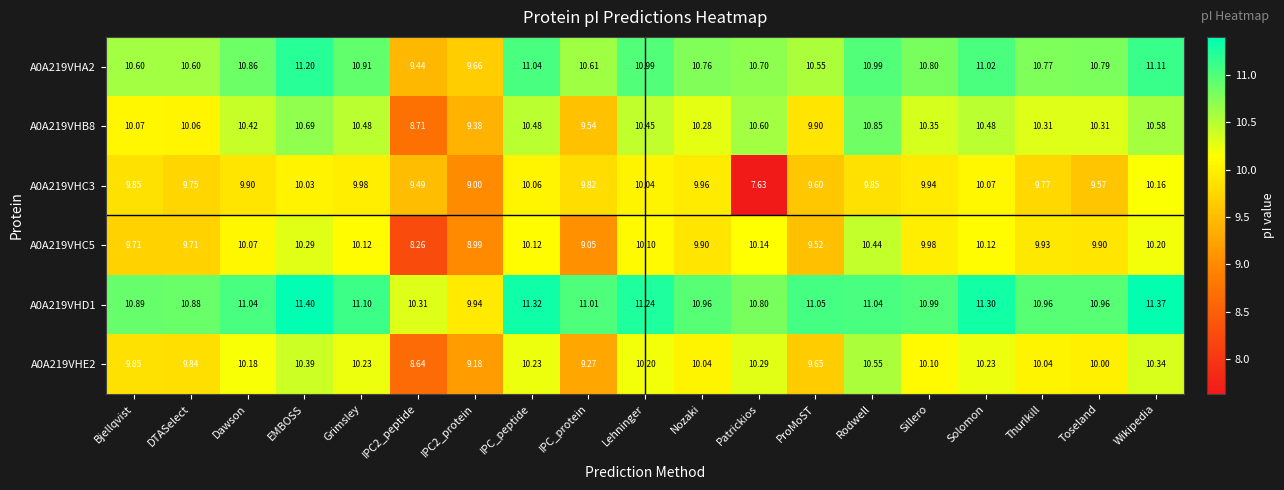

Which series changed the most between Grimsley and Thurlkill?

A0A219VHC3